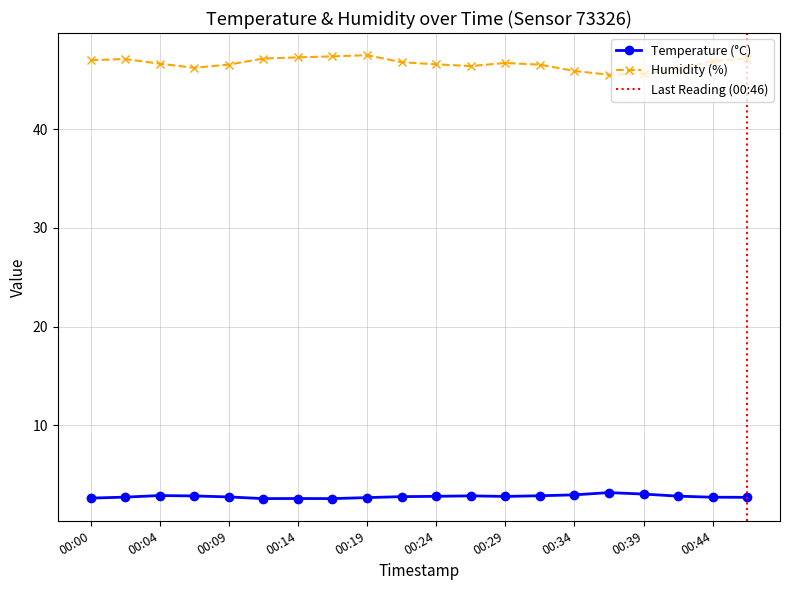

True or false: temperature and humidity cross at least once.

False